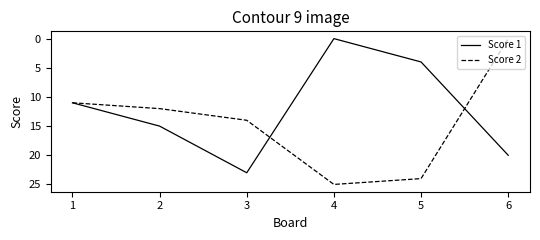

What are all the series names shown in the legend?

Score 1, Score 2